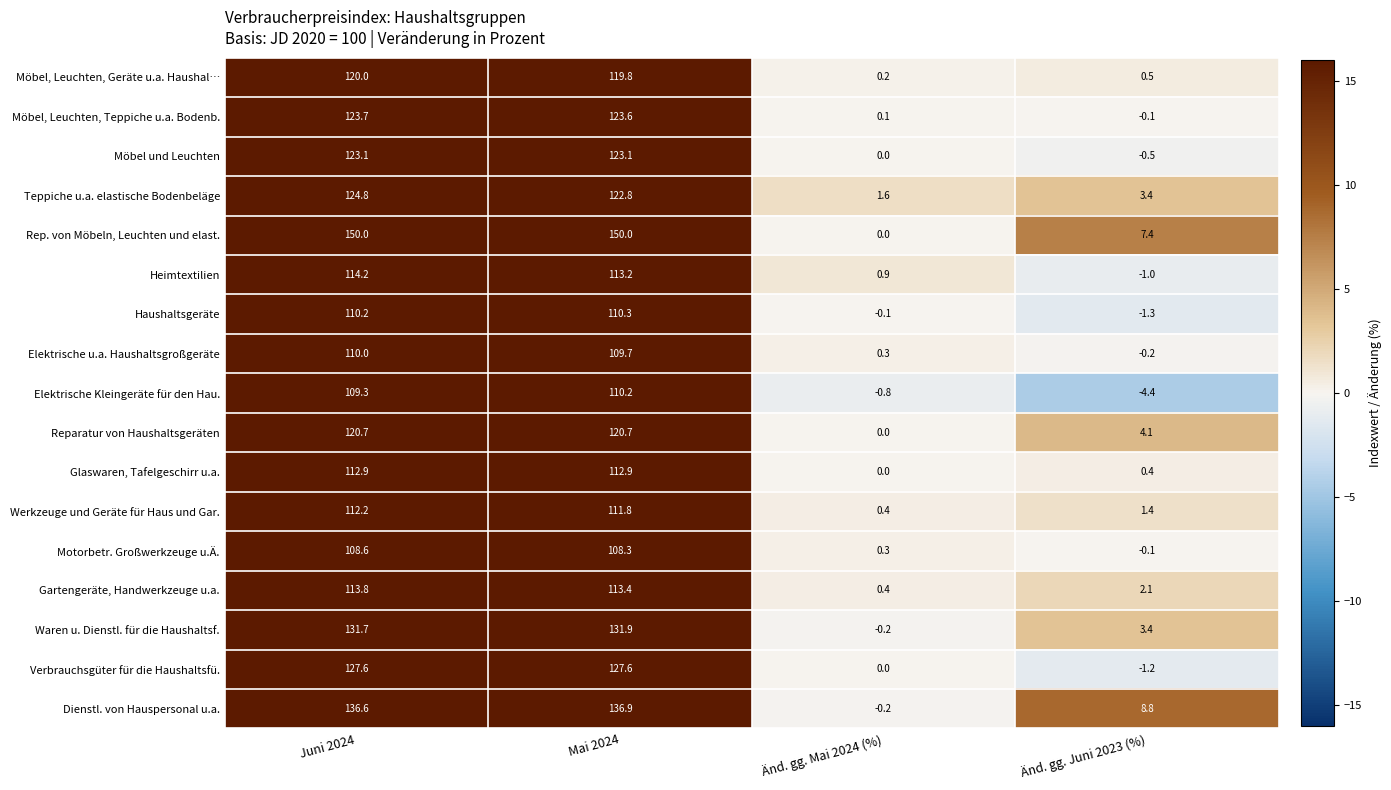

The Gartengeräte, Handwerkzeuge u.a. series shows 192.9 at Mai 2024. True or false?

False